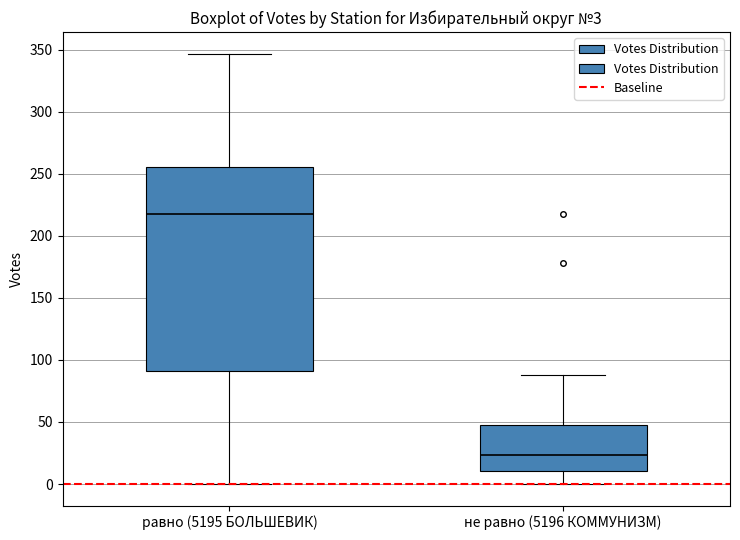

Which box has the lowest median line?

не равно (5196 КОММУНИЗМ)